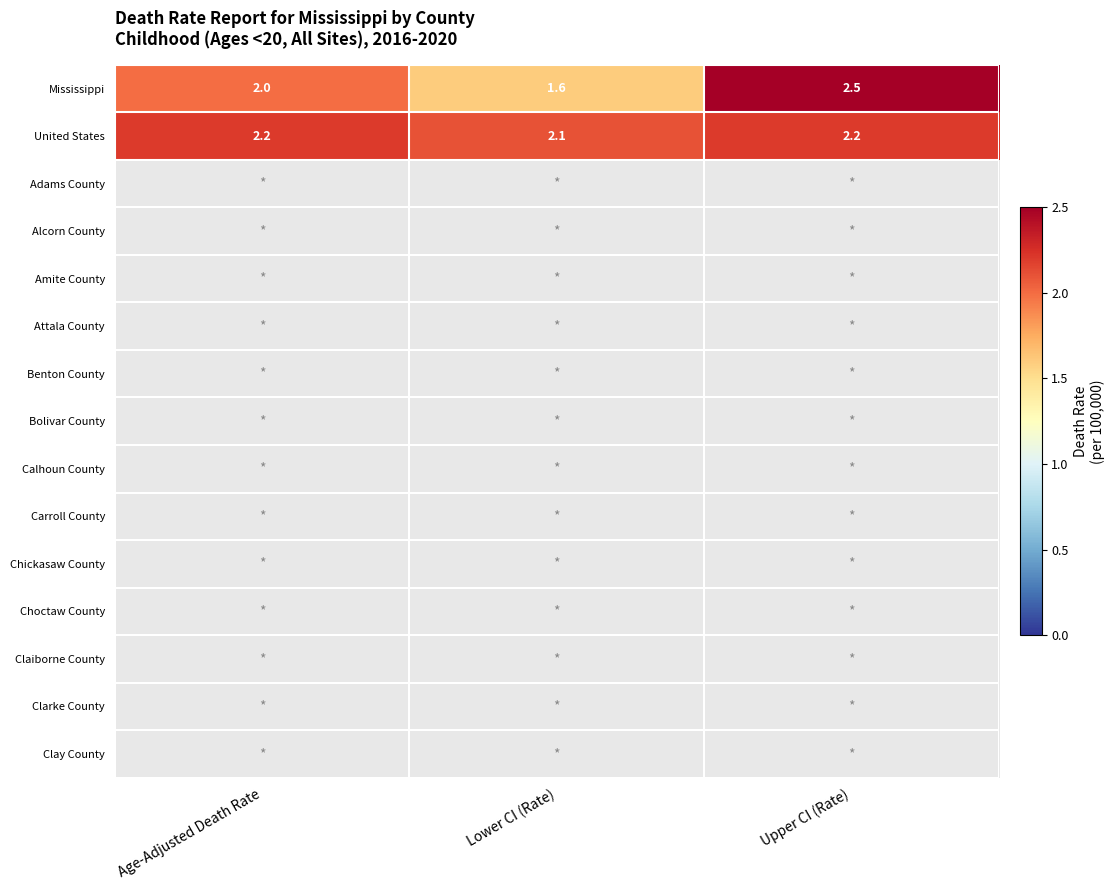

What is the sum of the Mississippi values at Upper CI (Rate) and Lower CI (Rate)?

4.1